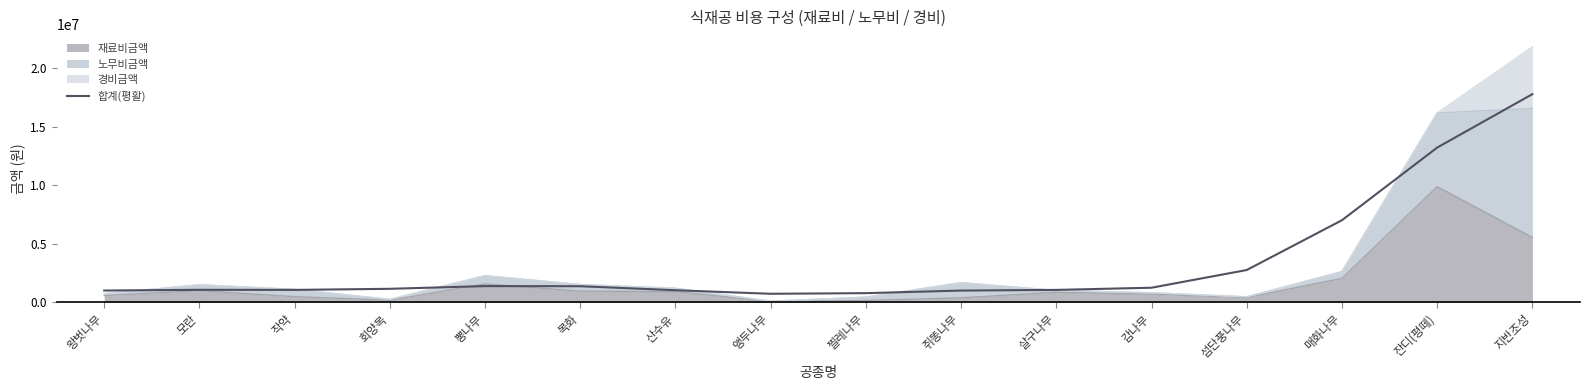

How many data points are above 1159692?

8